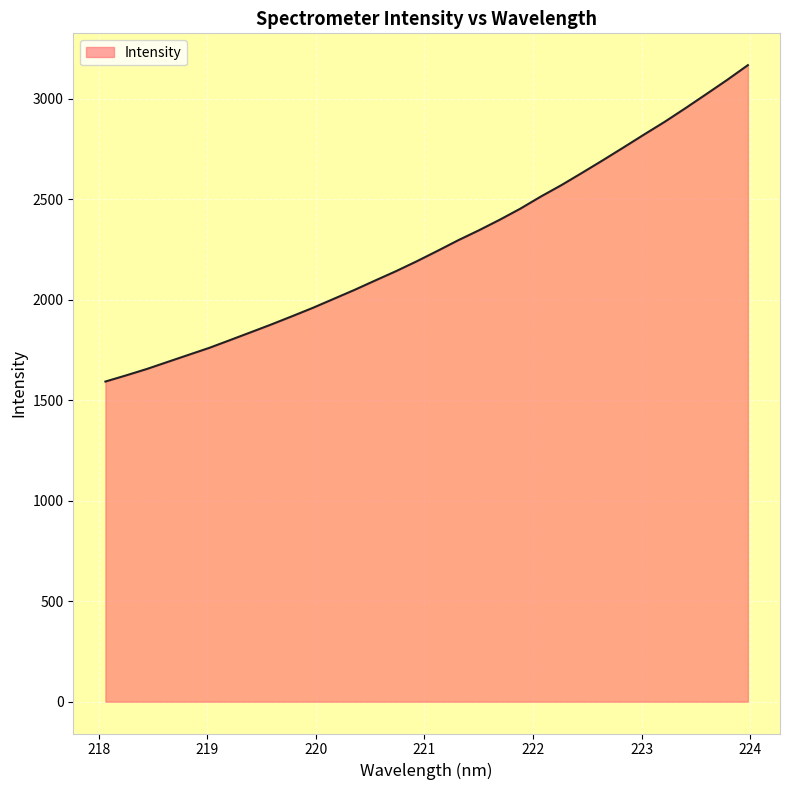

What is the difference between the maximum and minimum values?

1574.2